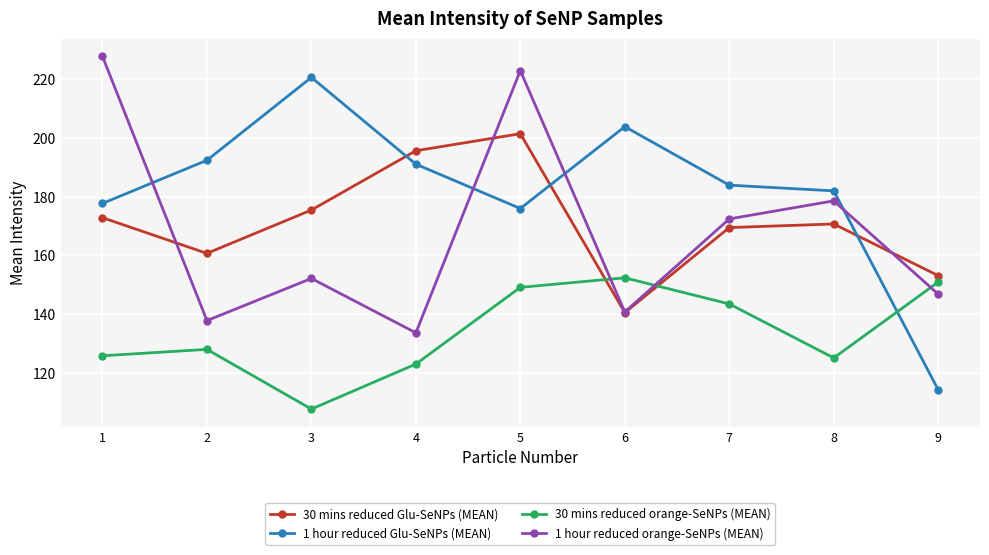

Which category has the highest value in the 1 hour reduced Glu-SeNPs (MEAN) series?

3